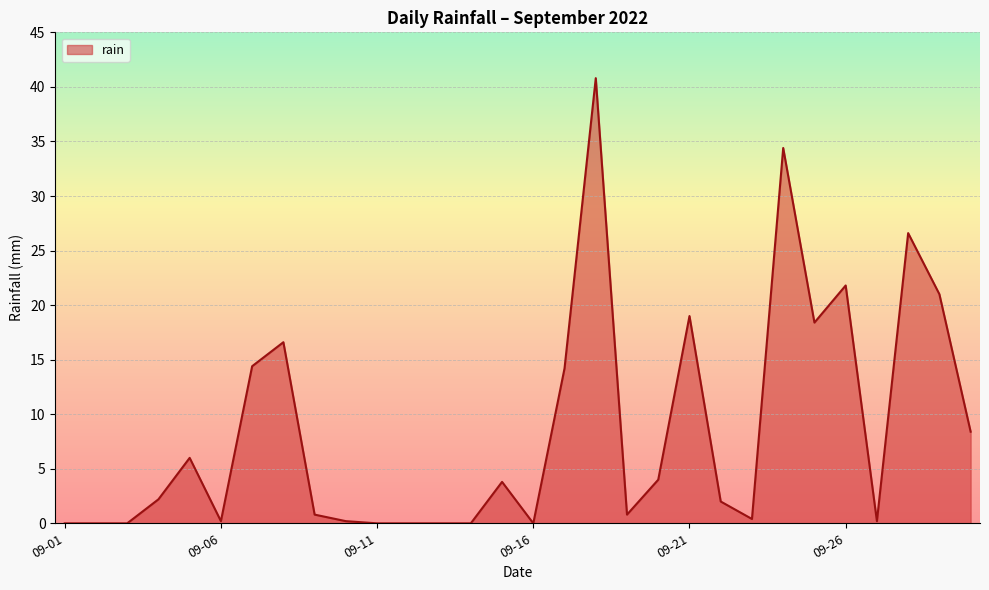

True or false: there are more than 2 points higher than both neighbors.

True